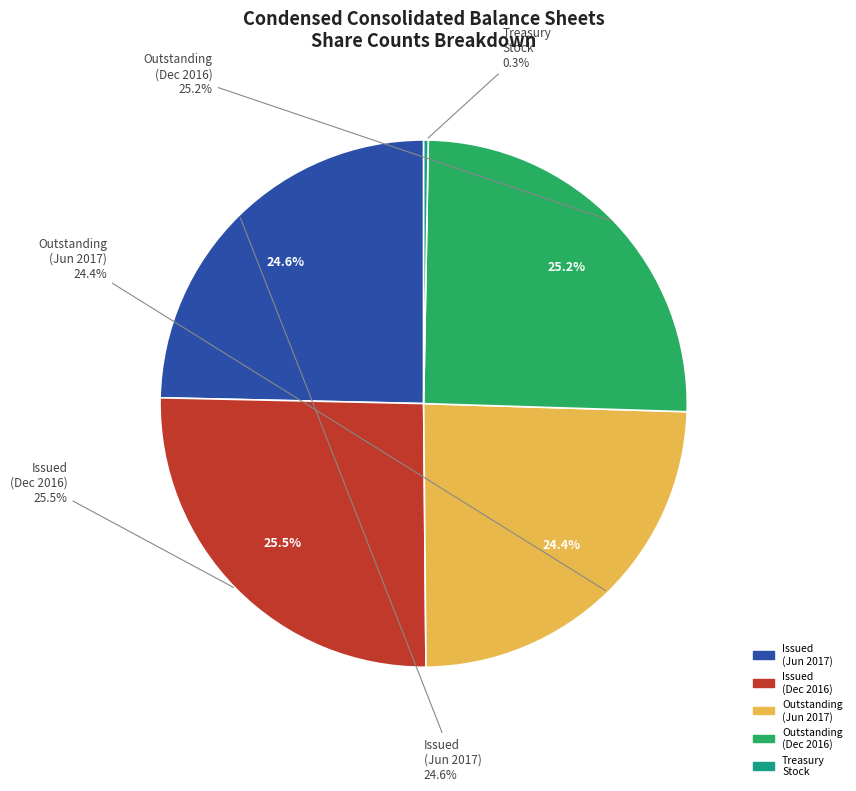

Is there any slice that represents more than half of the pie?

No